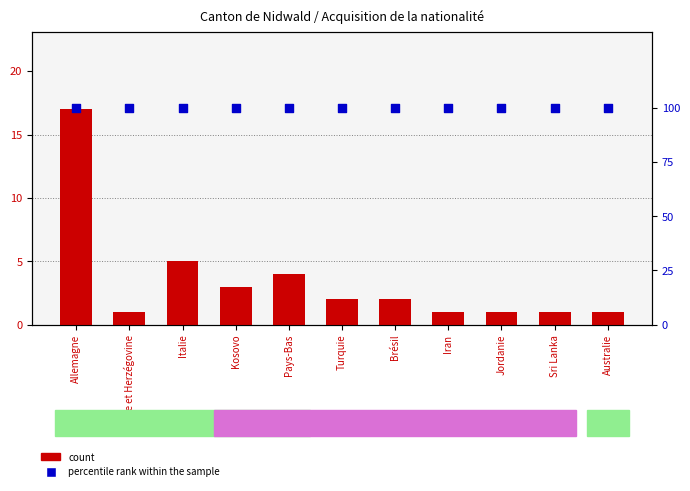

Is the value of percentile rank within the sample at Allemagne greater than the value of count at Pays-Bas?

Yes